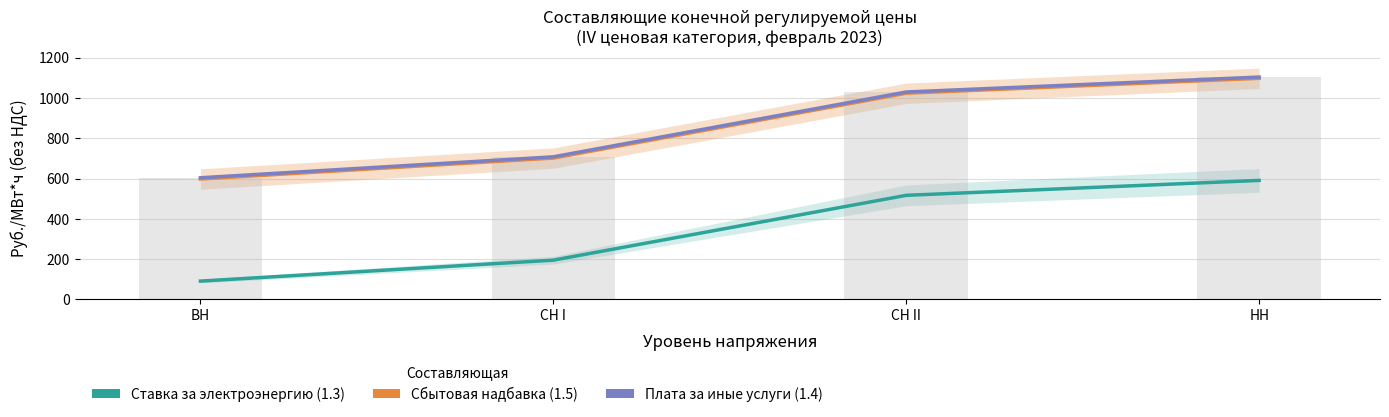

True or false: Ставка за электроэнергию (1.3) has a value of 943.5 at НН.

False